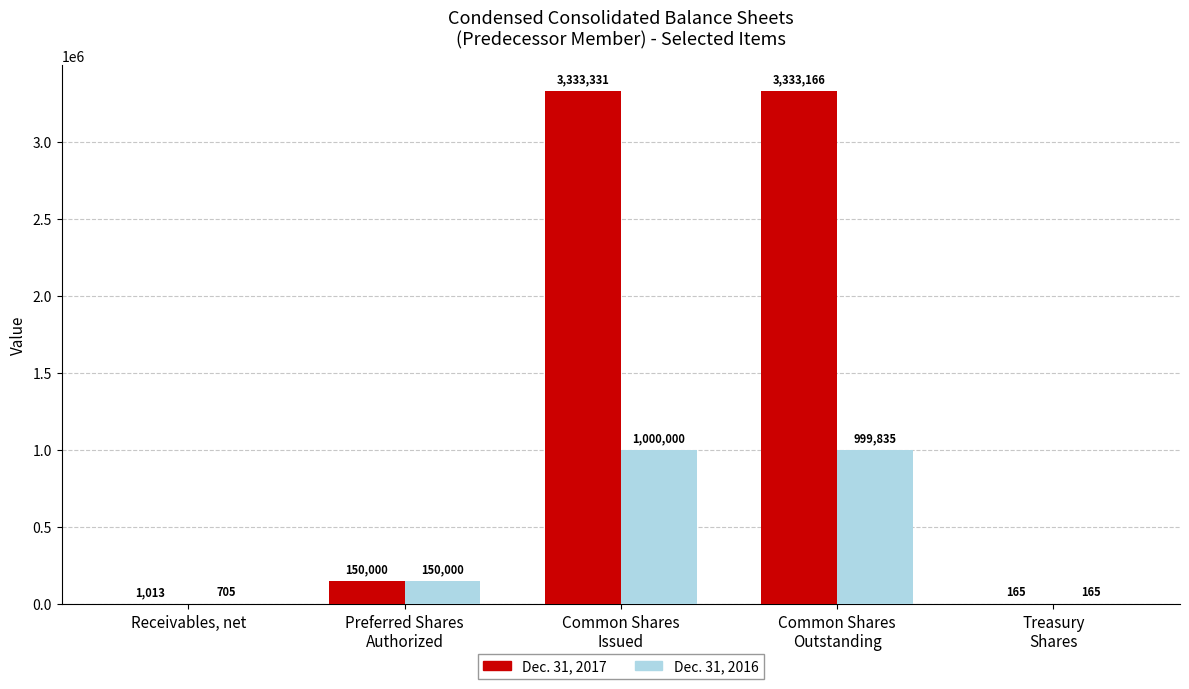

Reading left to right, extract all data points from this chart.

Dec. 31, 2017: Receivables, net=1013	Preferred Shares
Authorized=150000	Common Shares
Issued=3333331	Common Shares
Outstanding=3333166	Treasury
Shares=165
Dec. 31, 2016: Receivables, net=705	Preferred Shares
Authorized=150000	Common Shares
Issued=1000000	Common Shares
Outstanding=999835	Treasury
Shares=165